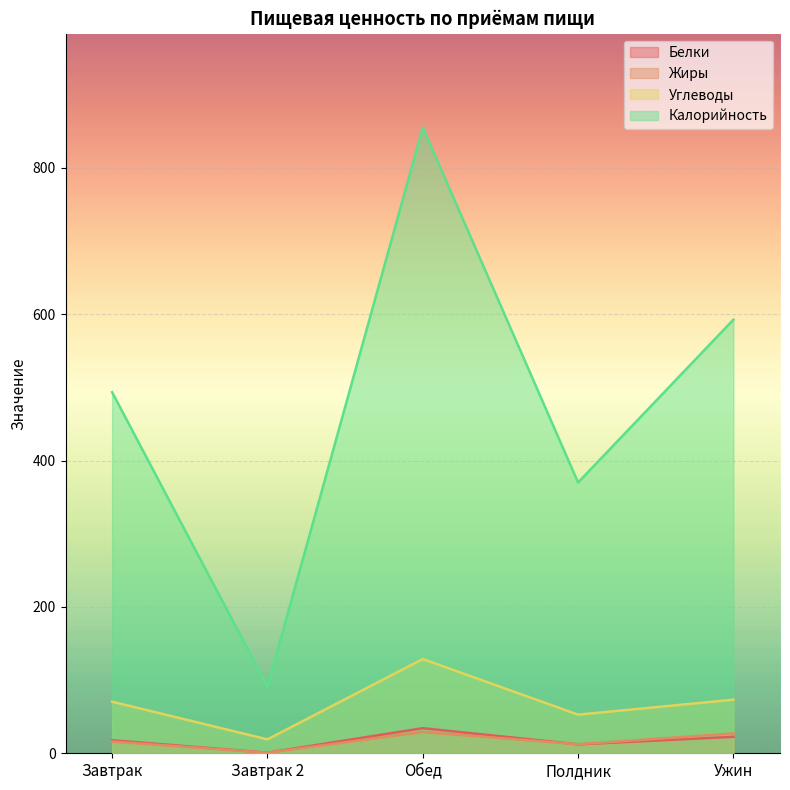

Which series has the largest range (max minus min)?

Калорийность